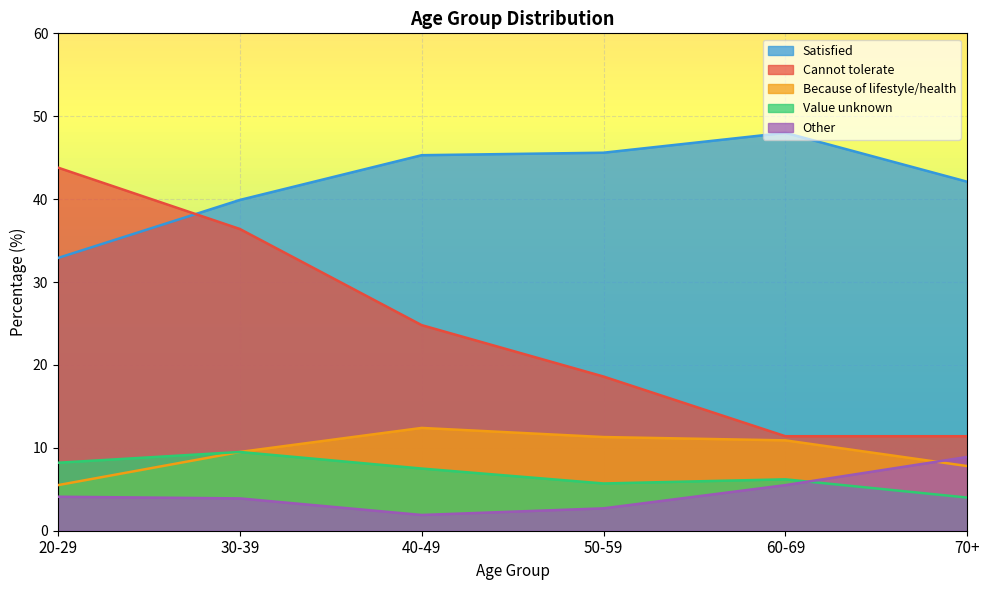

What is the sum of the »Ì¼ values at 70+ and 40-49?

10.8